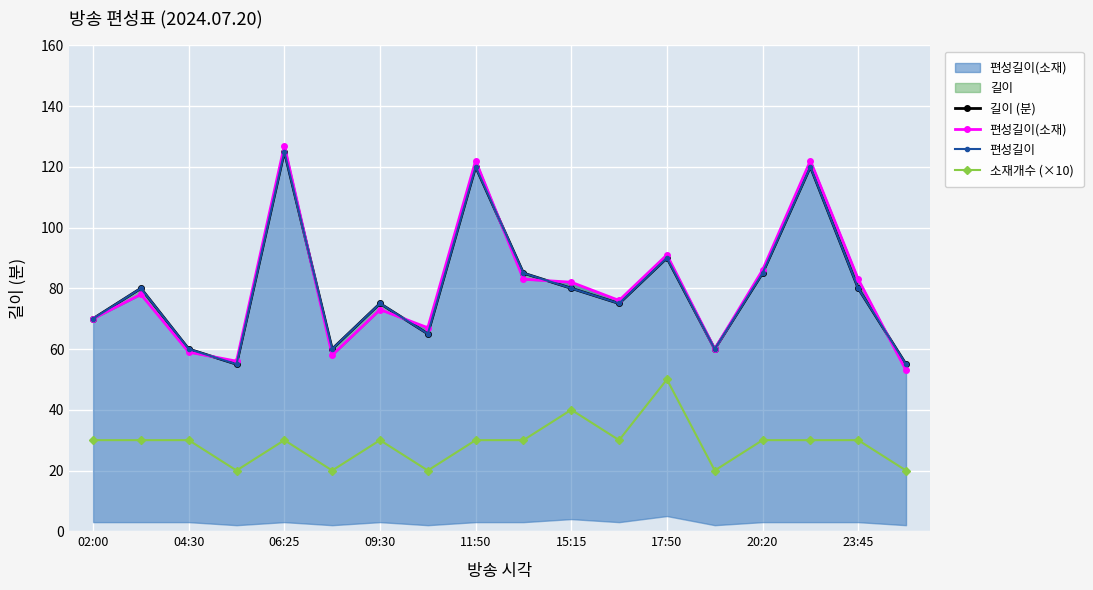

Reading left to right, list all the values displayed in this chart.

길이 (분): 70	80	60	55	125	60	75	65	120	85	80	75	90	60	85	120	80	55
편성길이(소재): 70	78	59	56	127	58	73	67	122	83	82	76	91	60	86	122	83	53
편성길이: 70	80	60	55	125	60	75	65	120	85	80	75	90	60	85	120	80	55
소재개수 (×10): 30	30	30	20	30	20	30	20	30	30	40	30	50	20	30	30	30	20